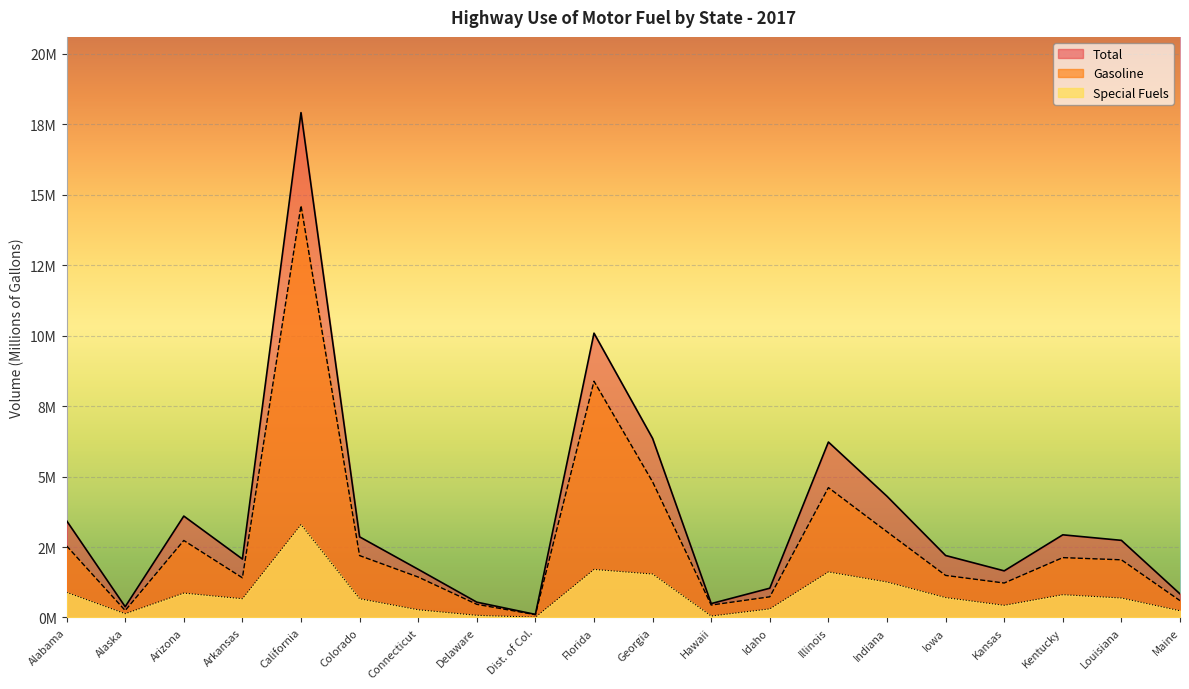

Does the chart display data point markers on the line(s)?

No